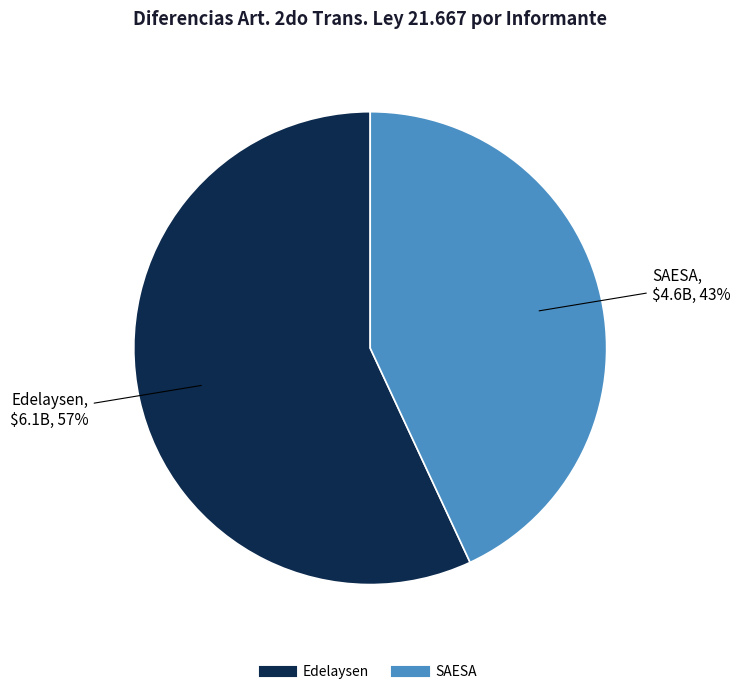

Approximately how many times larger is the value at Edelaysen compared to SAESA?

1.3